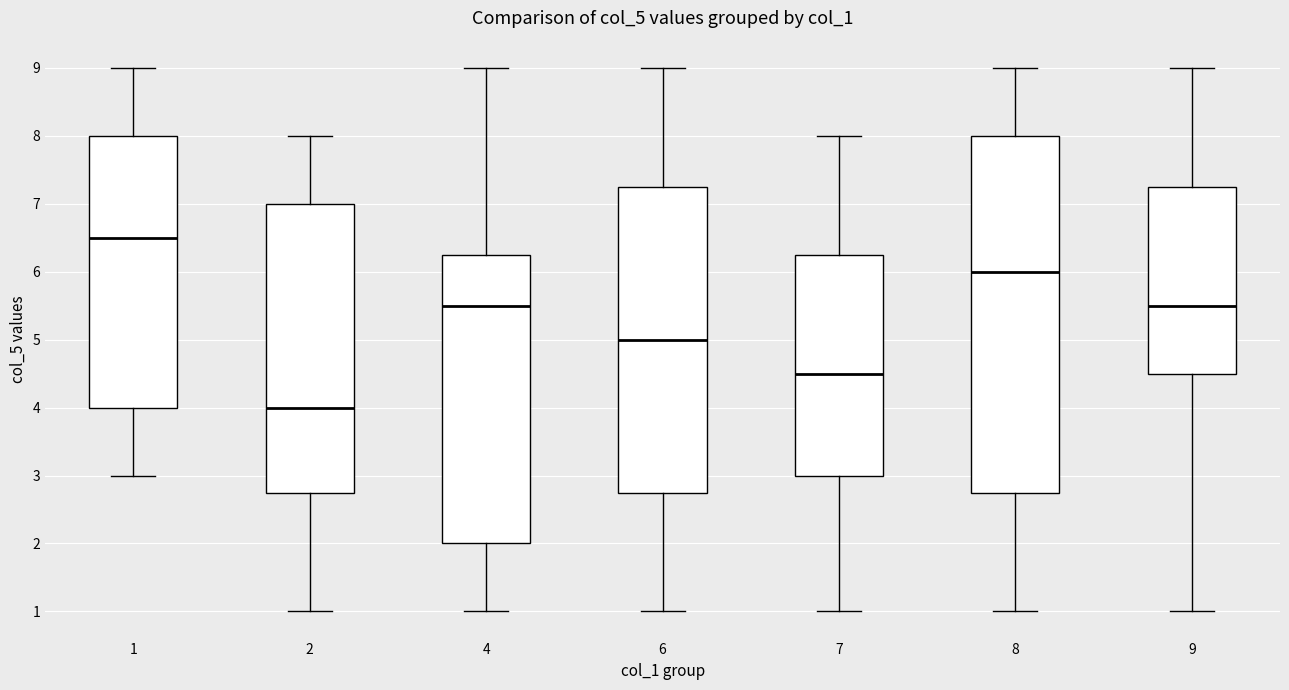

Comparing the boxes themselves (not the whiskers), which one is the tallest?

8